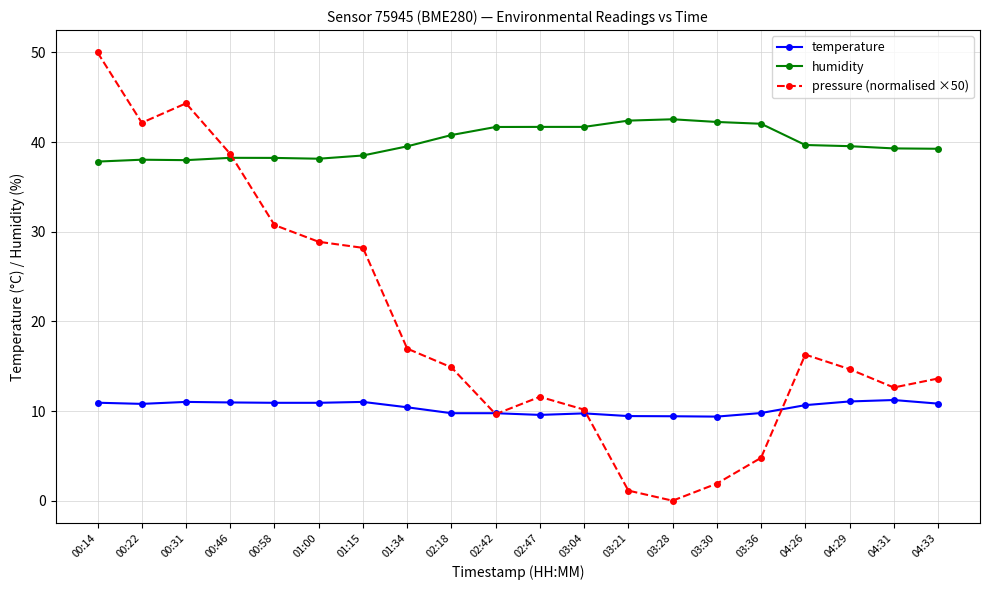

What is the average value of the pressure (normalised ×50) series?

19.6